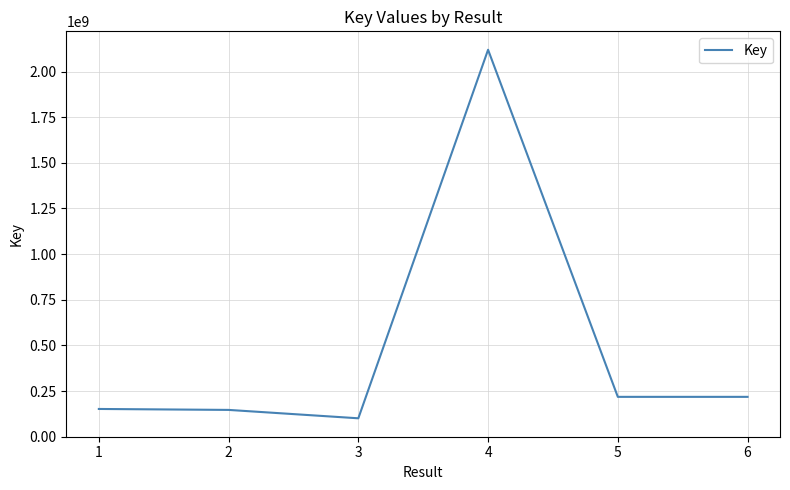

The chart shows a value of 375534368 at 6. True or false?

False